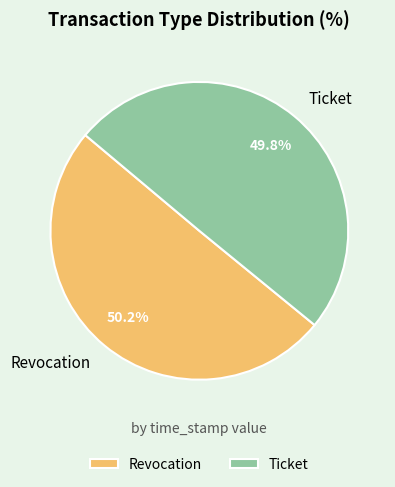

True or false: Ticket accounts for 50% of the total.

True